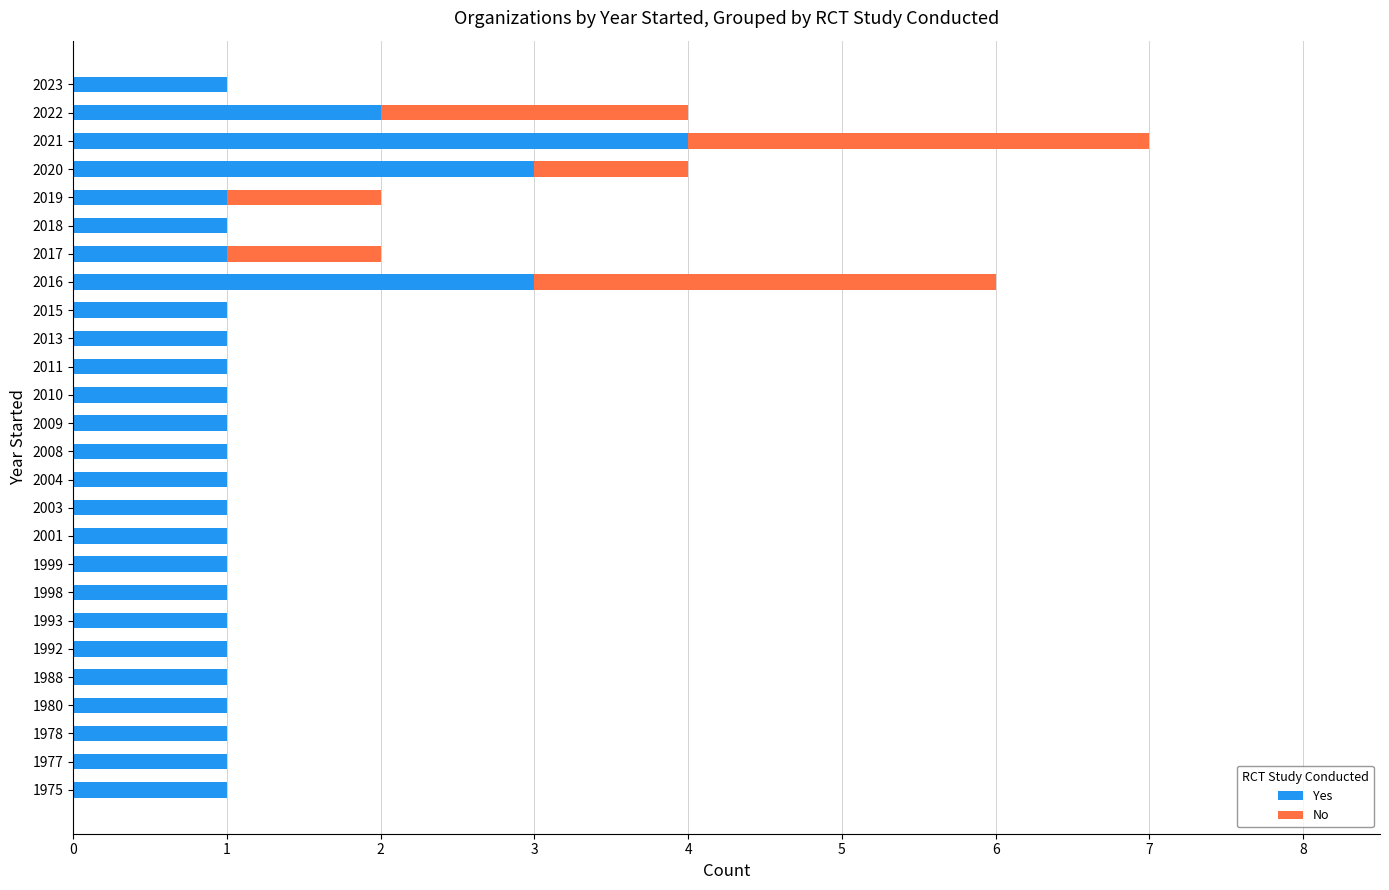

What is the sum of all Yes values?

34